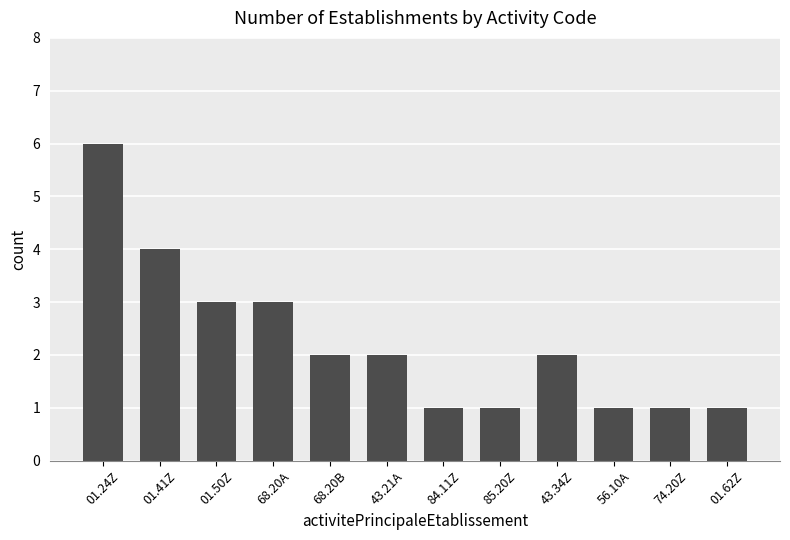

Are the bars horizontal?

No